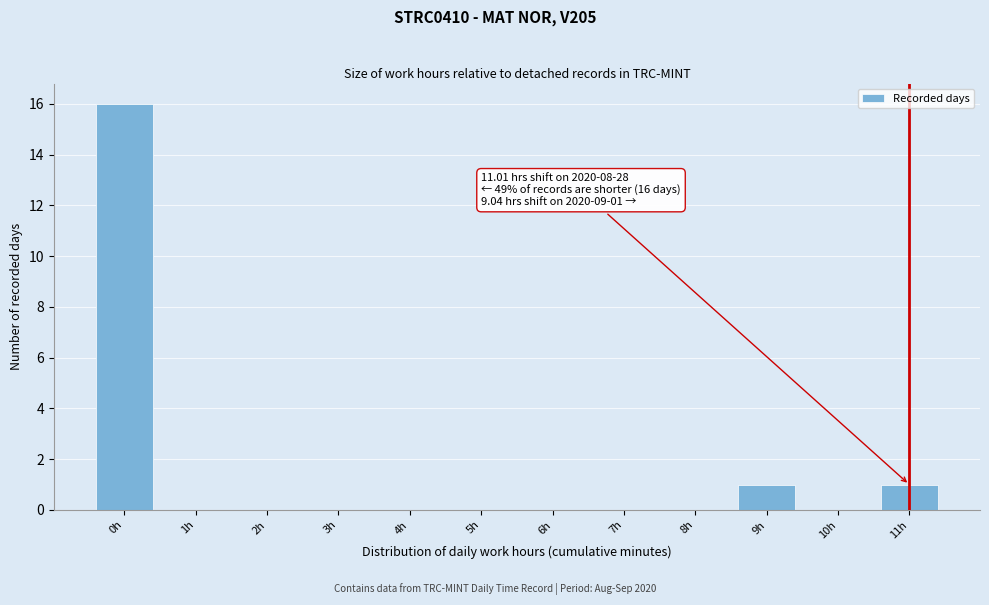

Reading right to left, list all the values displayed in this chart.

11h=1	10h=0	9h=1	8h=0	7h=0	6h=0	5h=0	4h=0	3h=0	2h=0	1h=0	0h=16